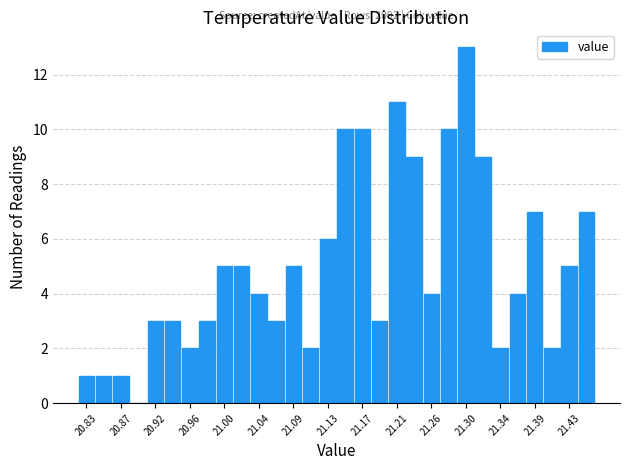

Over which range of the x-axis is the bar tallest?

21.290 to 21.310